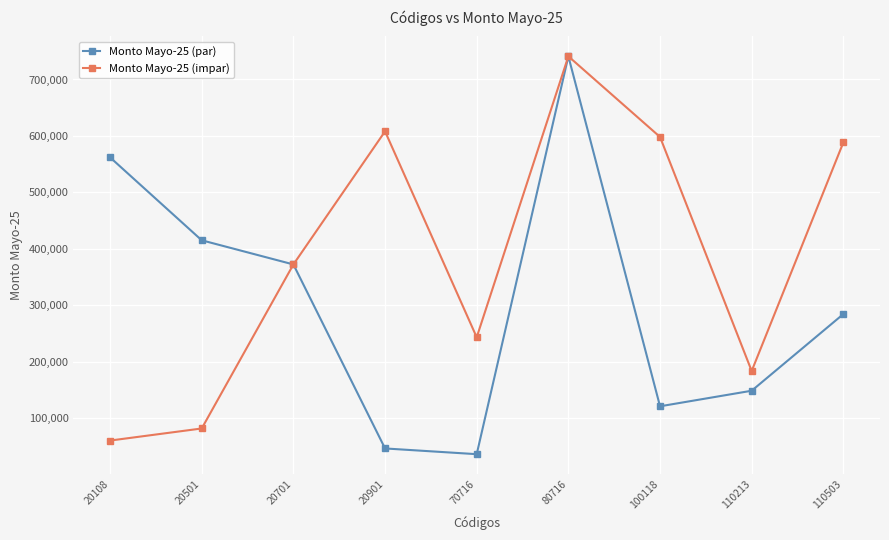

What is the approximate value of Monto Mayo-25 (par) at 20701?

372259